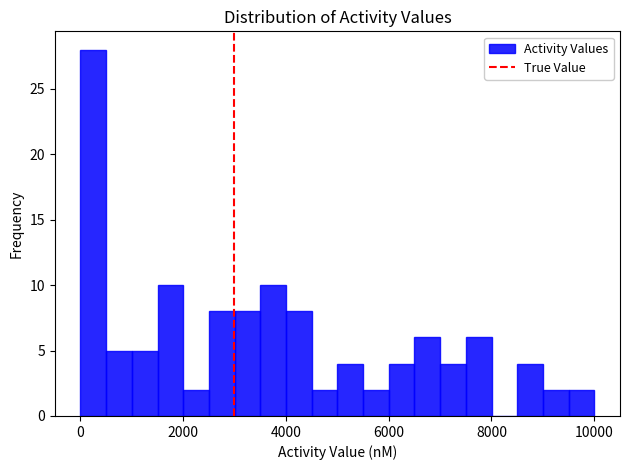

Around what value on the x-axis is the tallest bar? Give the approximate position of its centre, as read against the axis.

200